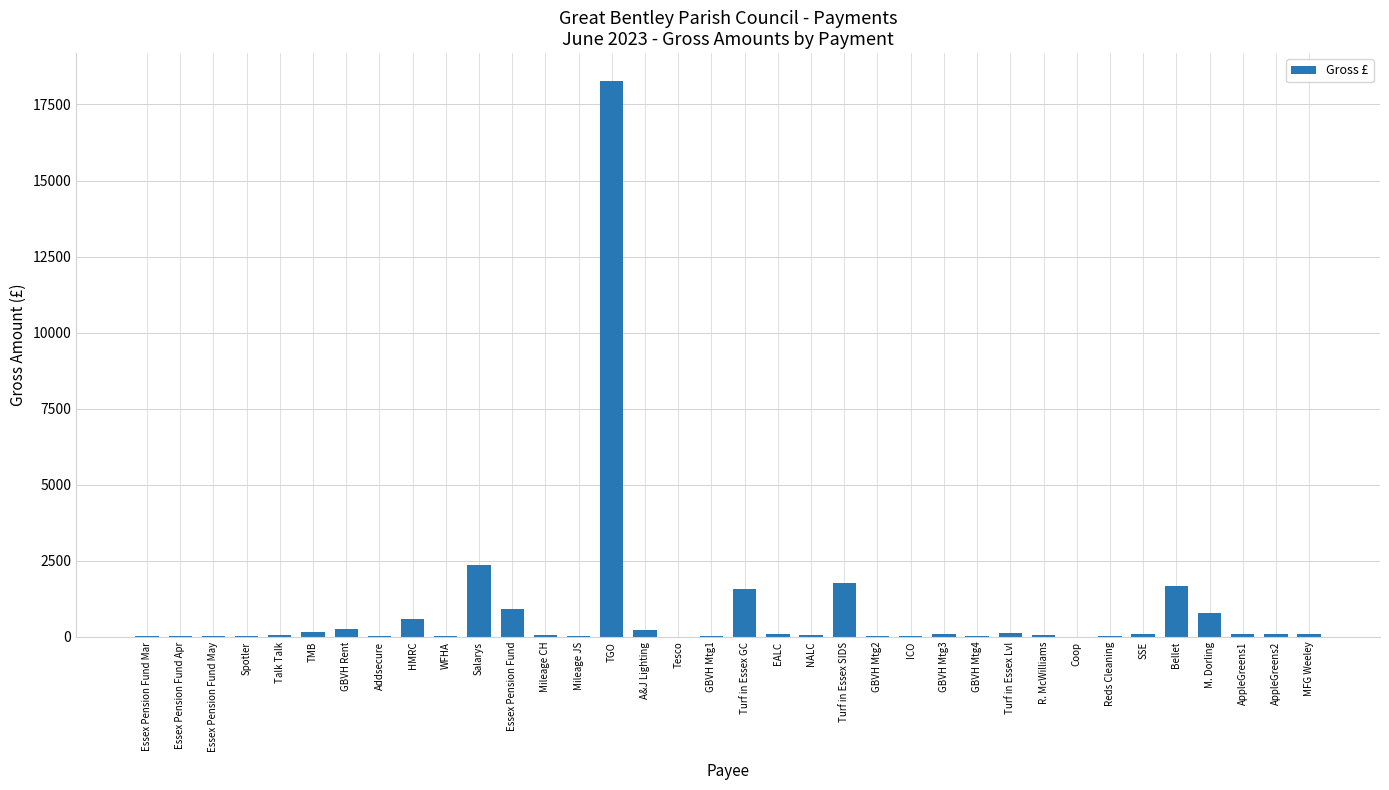

What is the maximum value shown in the chart?

18274.5